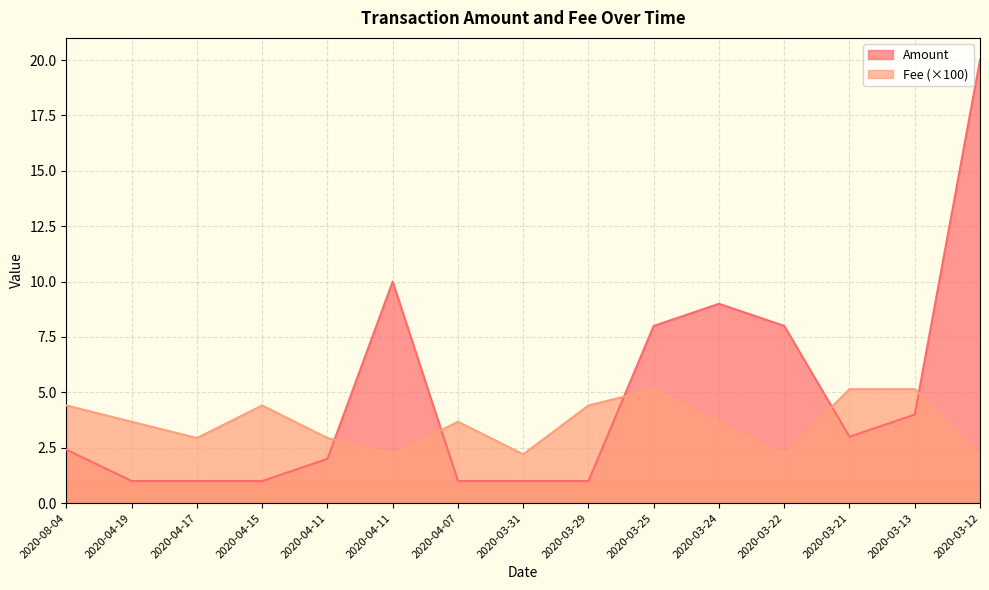

What is the total value across all series at 2020-03-25?

13.1